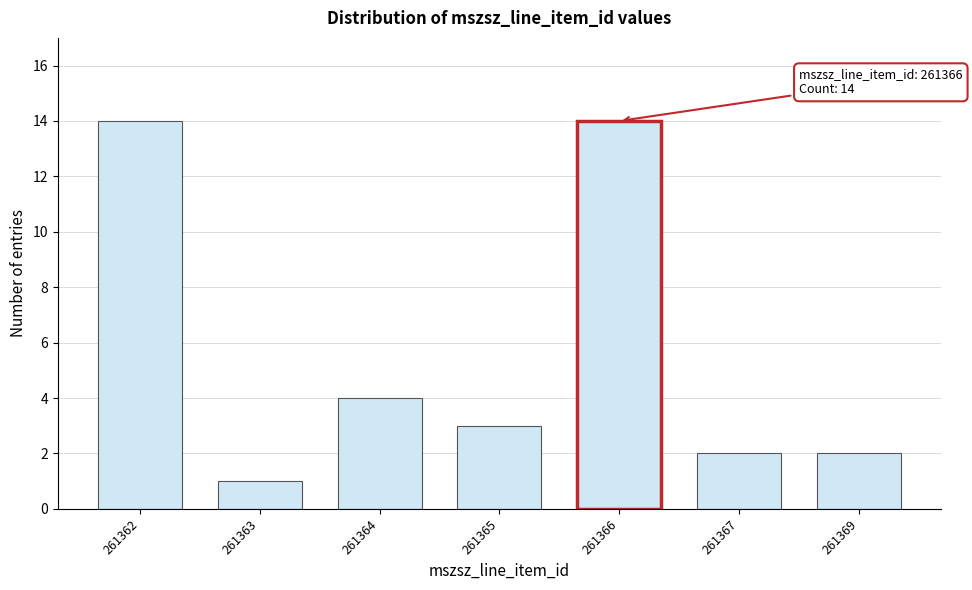

Reading right to left, transcribe all the data shown in this chart.

261369=2	261367=2	261366=14	261365=3	261364=4	261363=1	261362=14